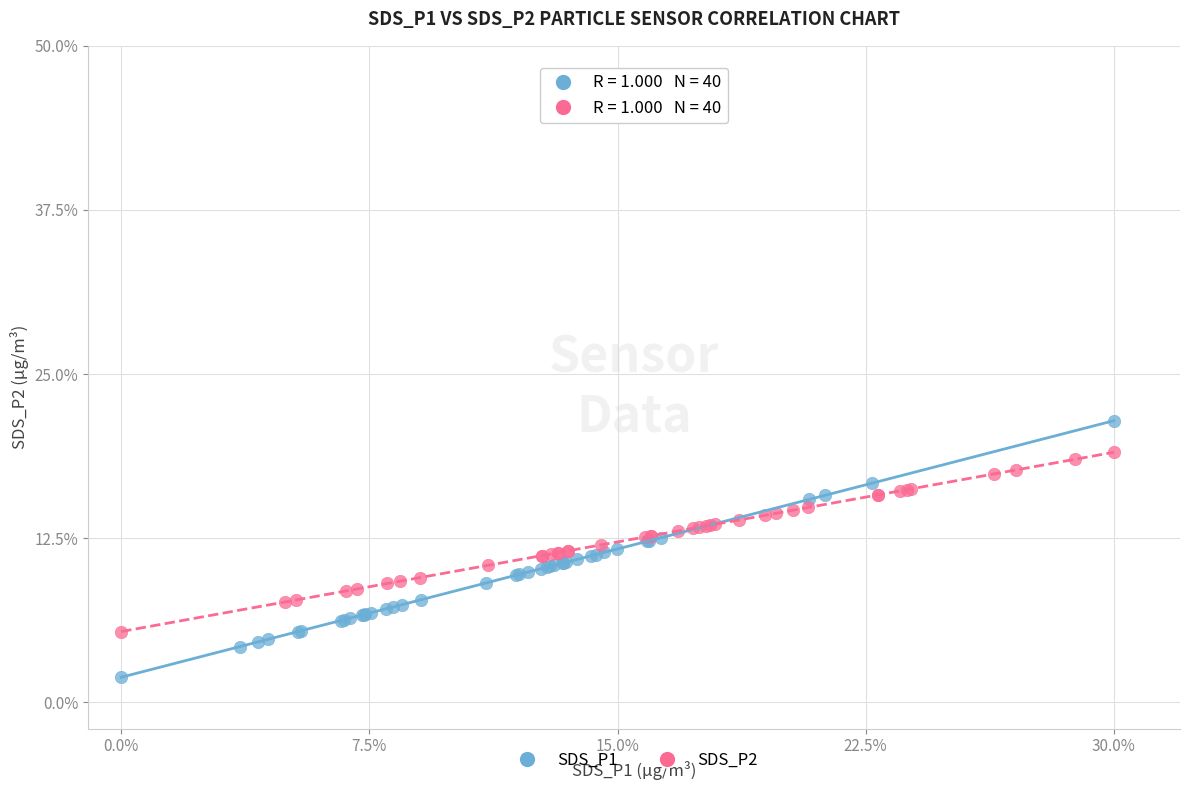

Which series reaches the minimum Y coordinate?

SDS_P1